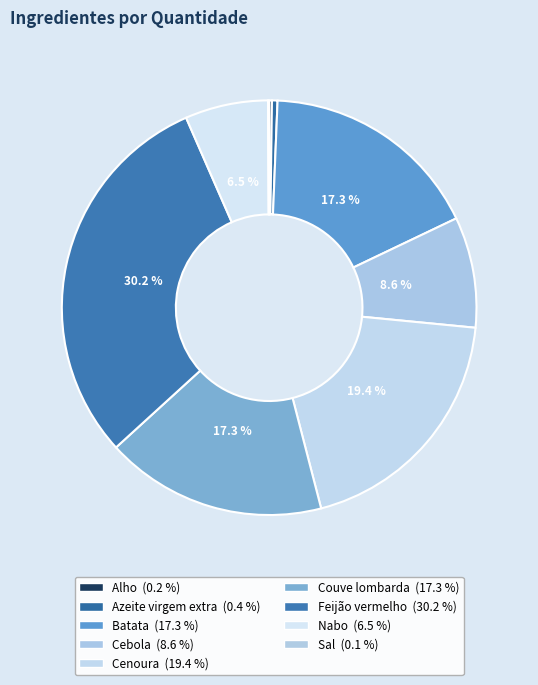

To the nearest percent, what is the difference between the largest and smallest slice percentages?

30%